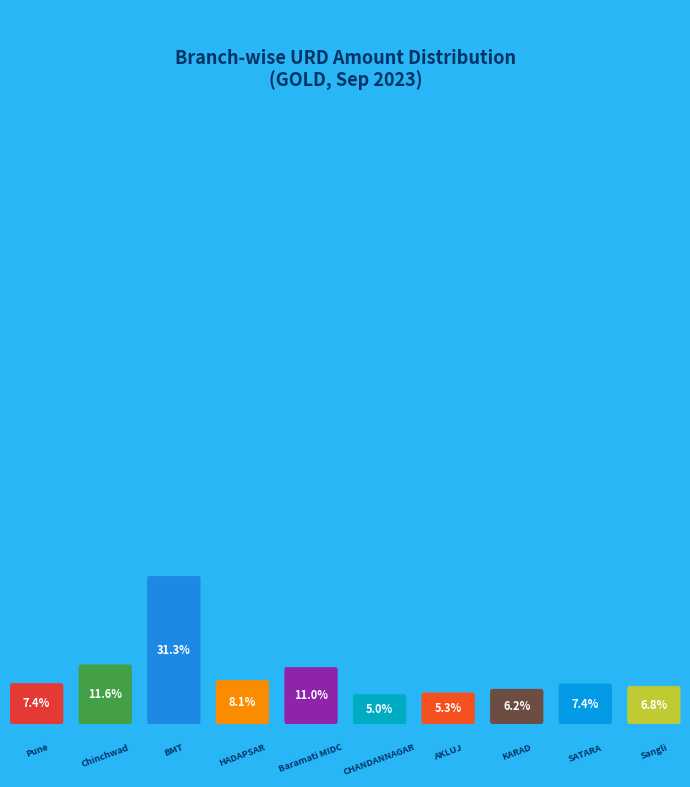

To the nearest percent, what is the difference between the KARAD BRANCH and Chinchwad Branch slice percentages?

5%